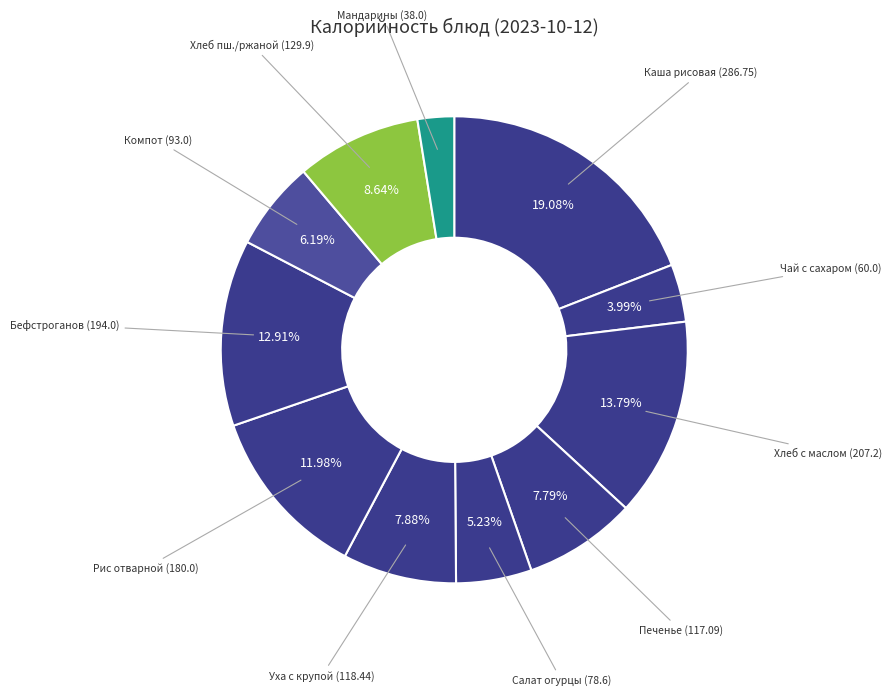

Which category has the smallest portion of the pie?

Мандарины свежие